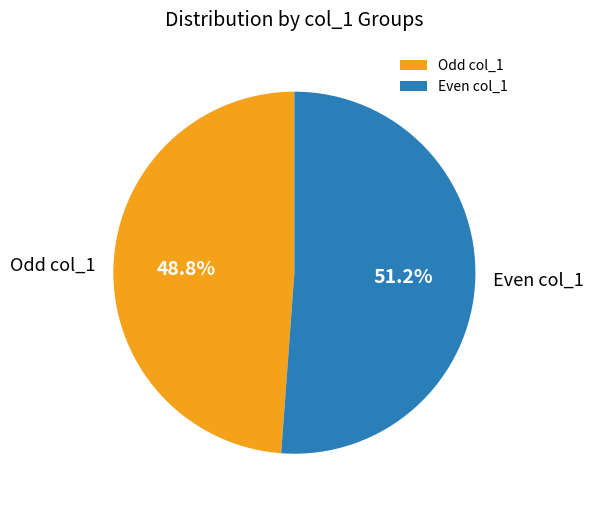

Rank the categories by value from highest to lowest.

Even col_1, Odd col_1